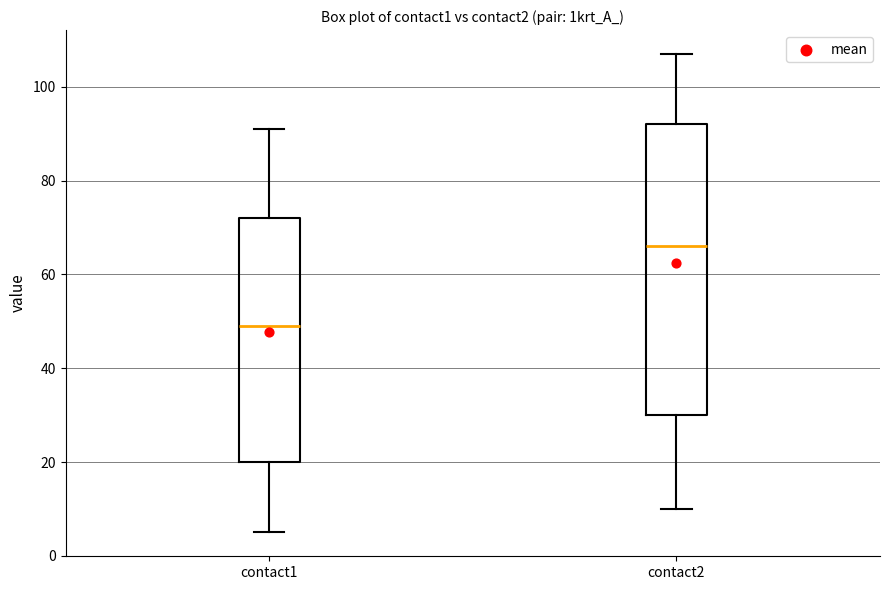

Where does the upper whisker of the box for contact1 end on the y-axis? The values are not printed on the chart, so give them approximately, as read against the axis.

92